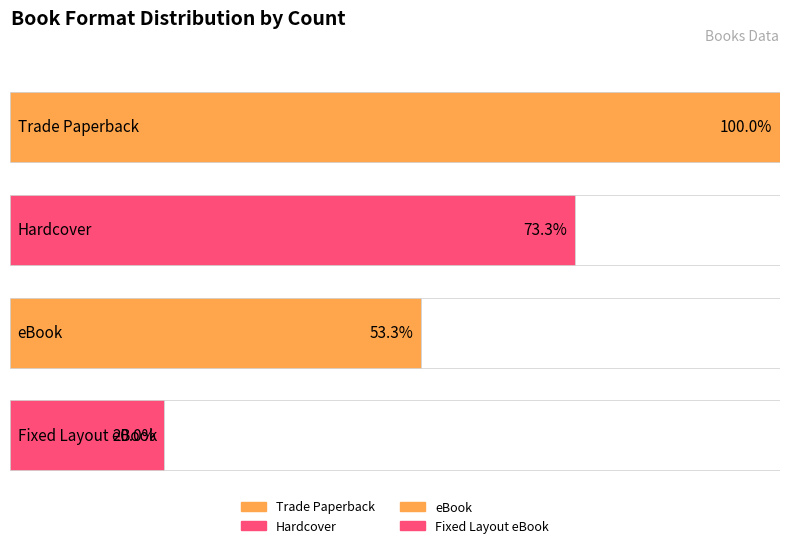

At which category does the chart reach its peak across all series?

Trade Paperback